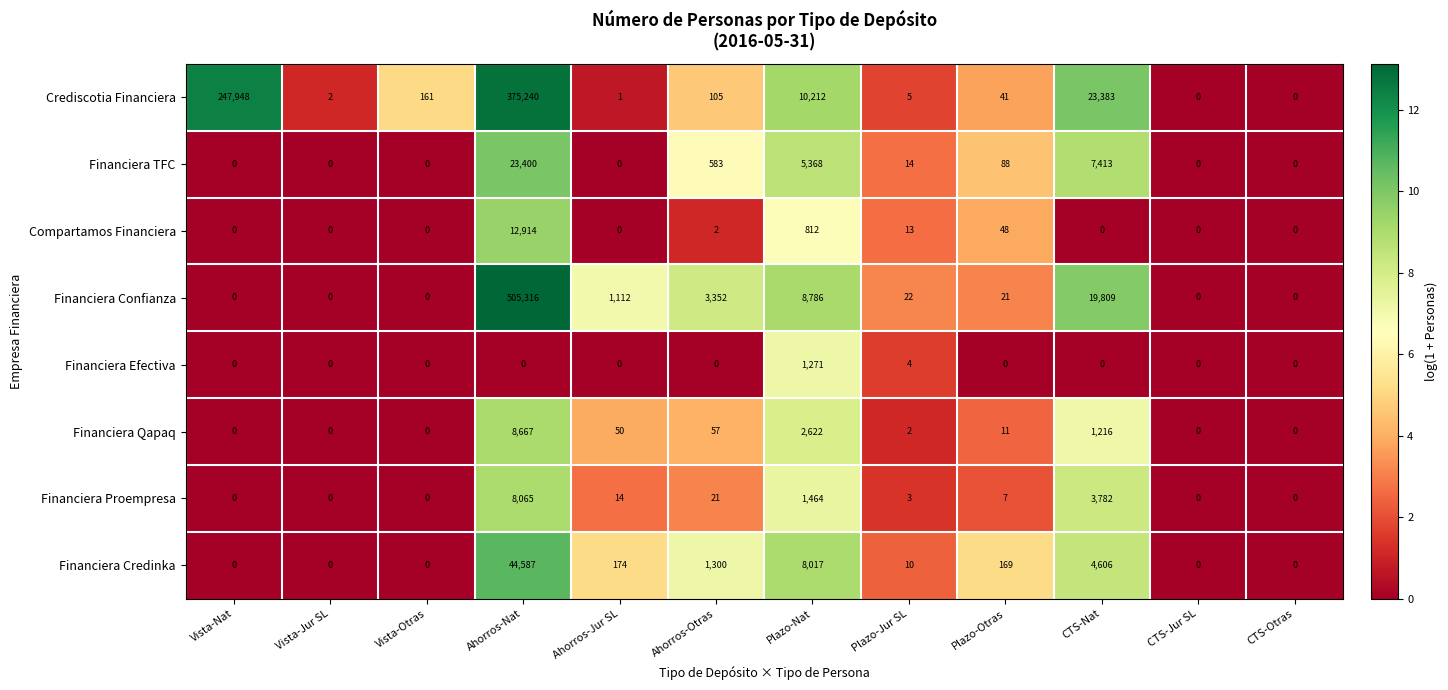

Which category has the highest value across all series?

Ahorros-Nat